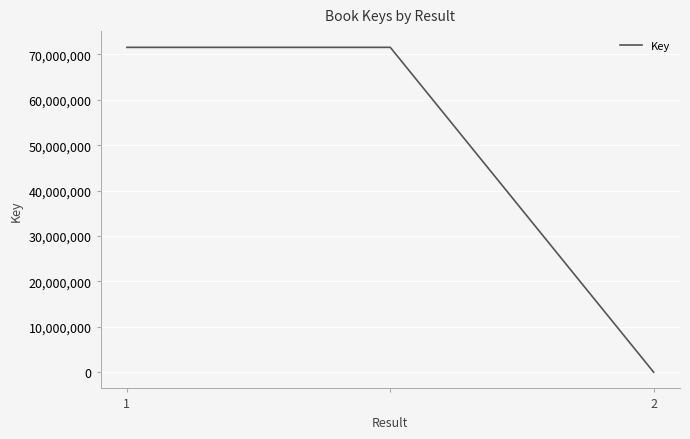

What is the average value?

47712788